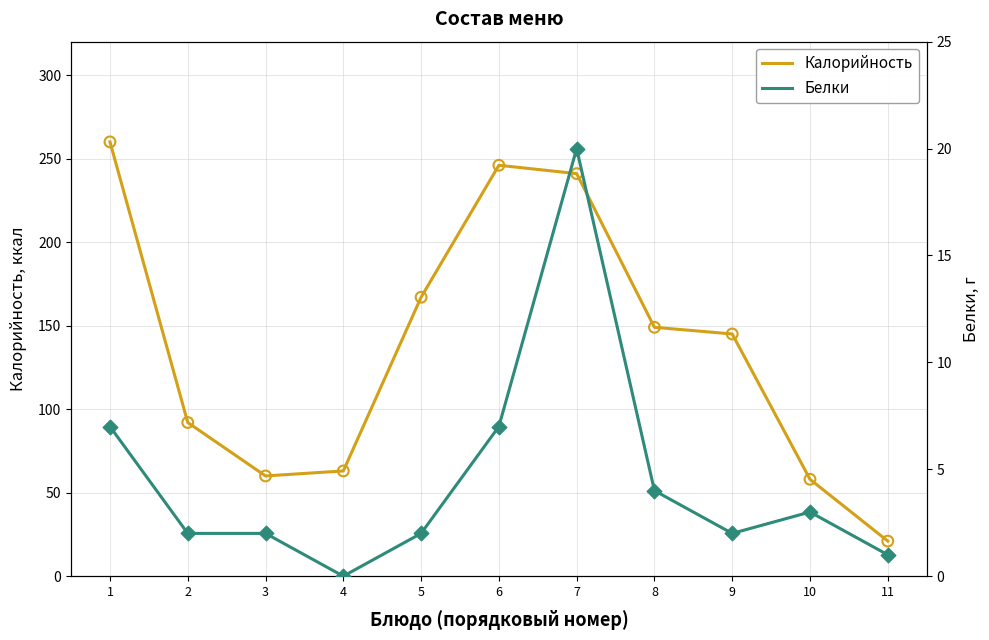

Which series has the largest total across all categories?

Калорийность